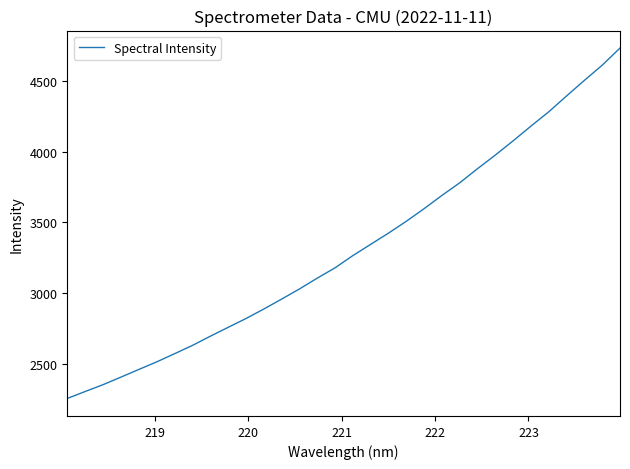

What is the difference between the maximum and minimum values?

2480.3